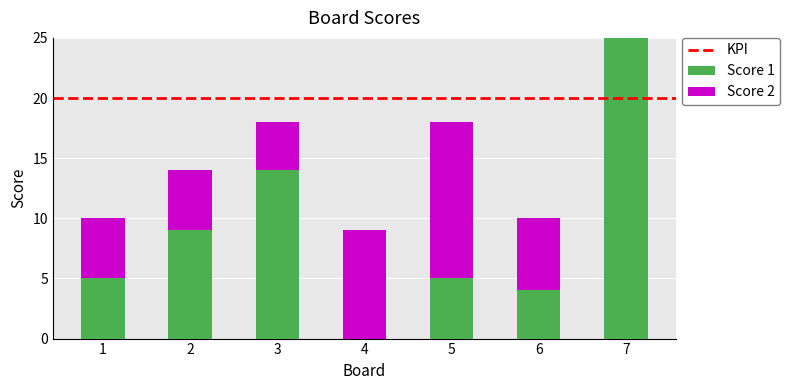

Is it true that Score 1 equals 3 at 5?

False